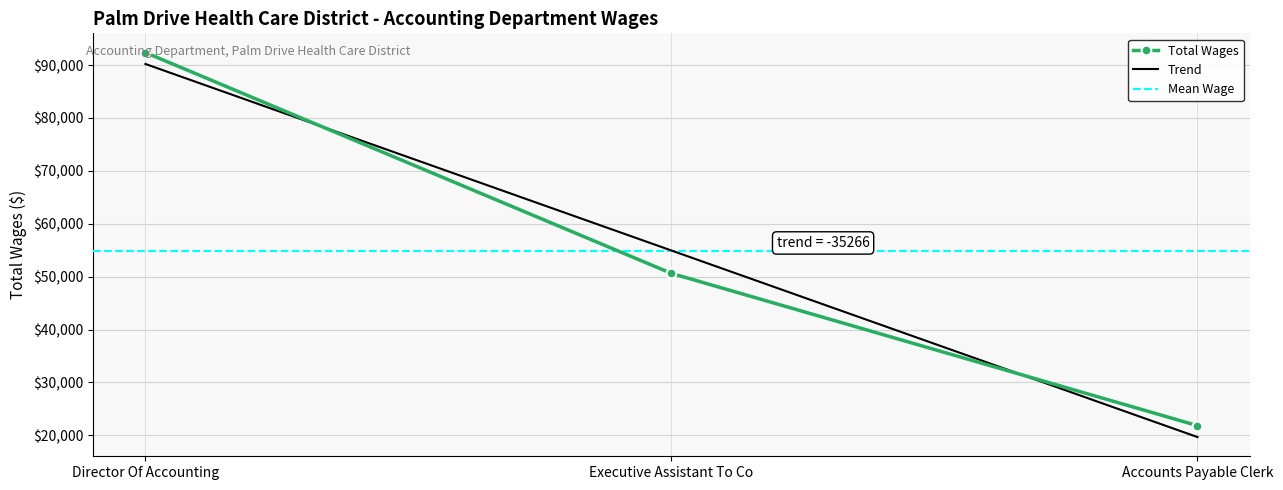

What is the minimum value shown in the chart?

21834